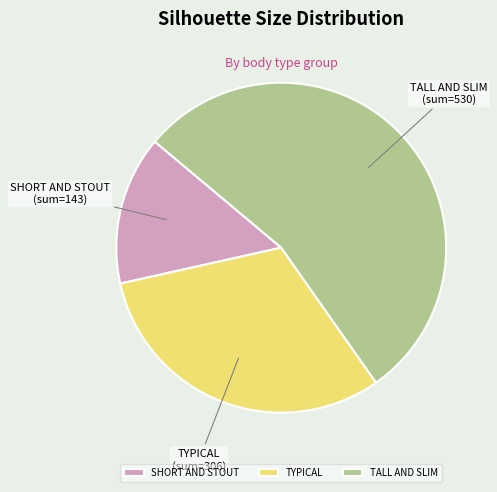

Between TYPICAL and SHORT AND STOUT, which is larger?

TYPICAL